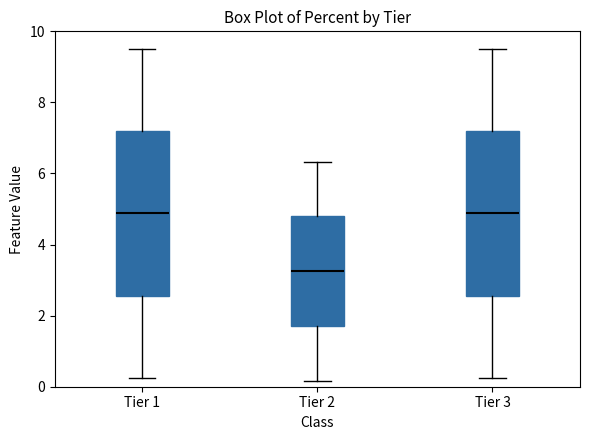

Reading left to right, read every box against the y-axis: the position of its median line, the range the box covers, and the ends of its whiskers. The values are not printed on the chart, so give them approximately, as read against the axis.

Tier 1: median 4.8, box 2.6 to 7.2, whiskers 0.2 to 9.6
Tier 2: median 3.2, box 1.8 to 4.8, whiskers 0.2 to 6.4
Tier 3: median 4.8, box 2.6 to 7.2, whiskers 0.2 to 9.6